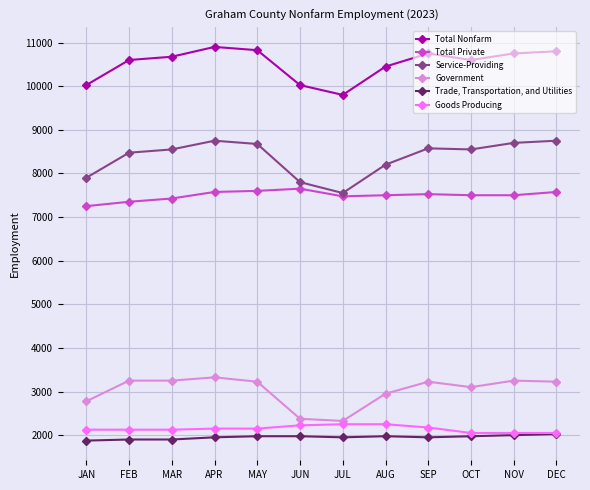

What are all the series names shown in the legend?

Total Nonfarm, Total Private, Service-Providing, Government, Trade, Transportation, and Utilities, Goods Producing